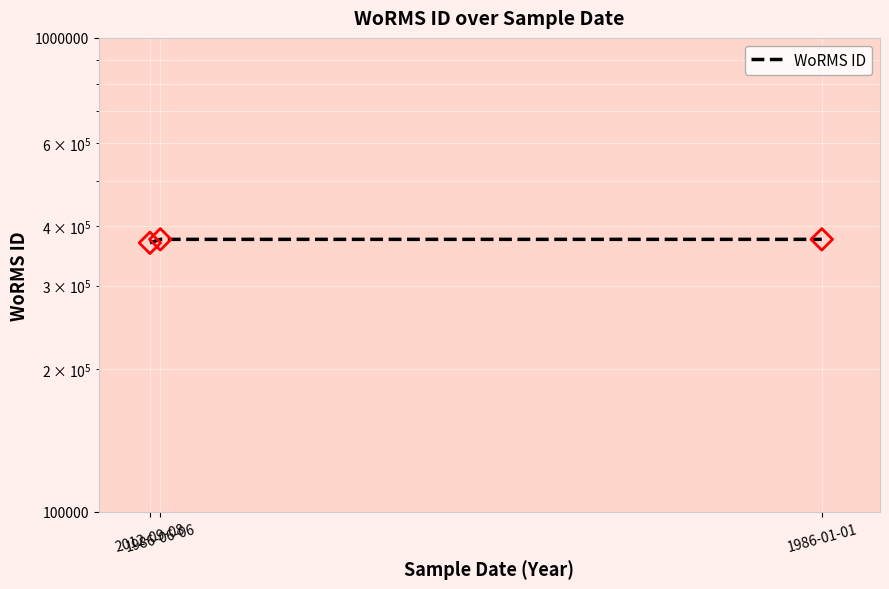

What is the ratio of the value at 1986-01-01 to the value at 1986-06-06?

1.0